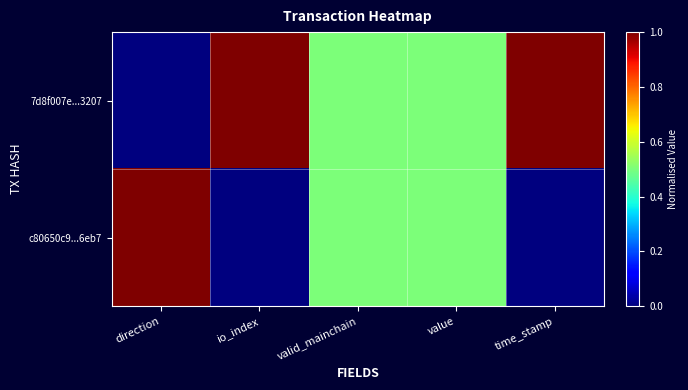

At which category does the chart reach its peak across all series?

io_index